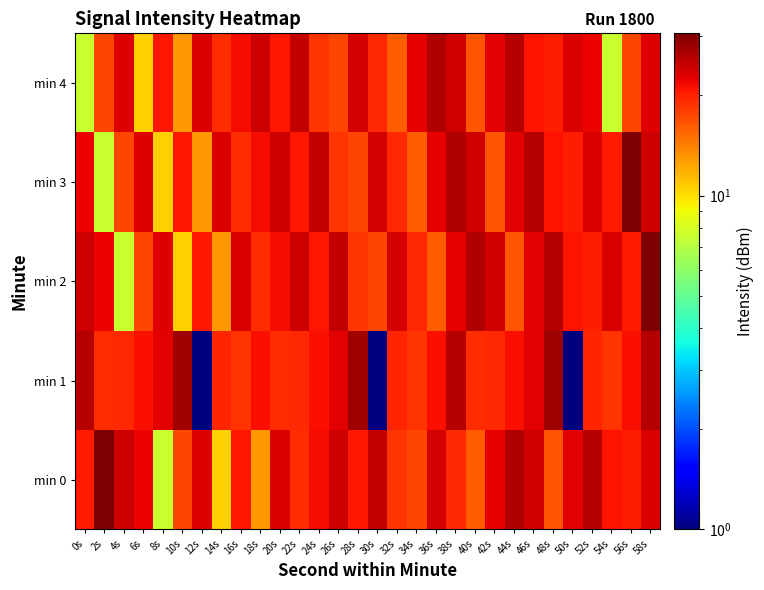

How many data points does each series have?

30